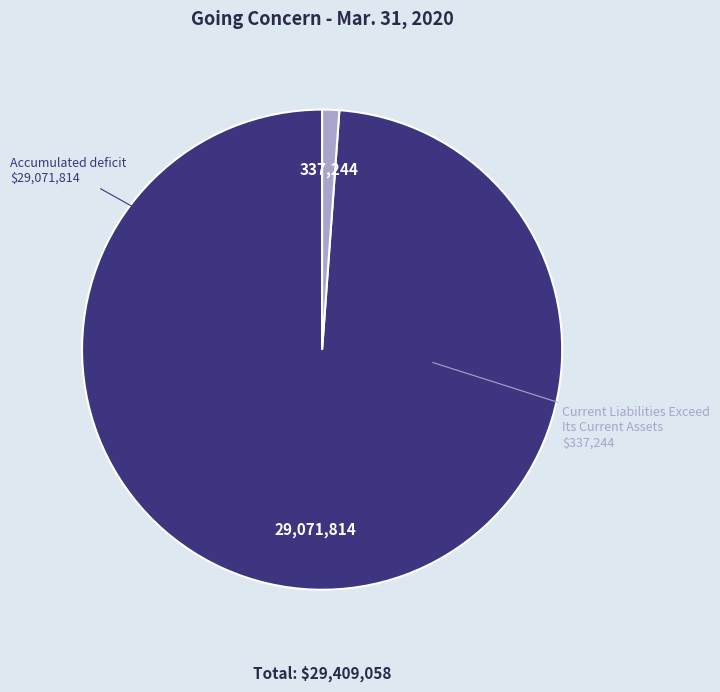

Is there a majority slice in this chart?

Yes